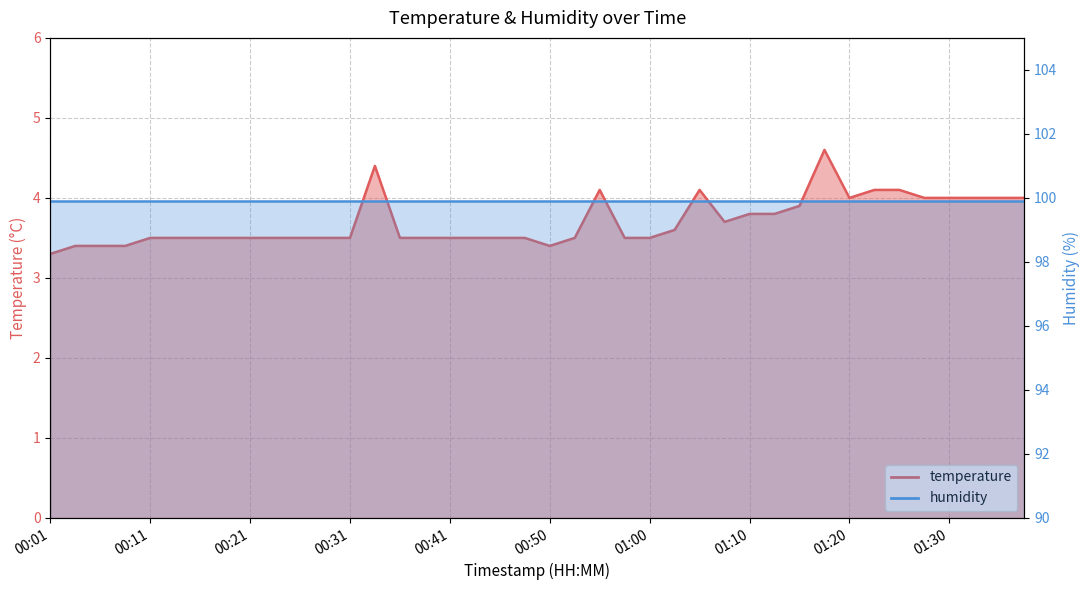

What is the value of the 8th point from the left?

3.5